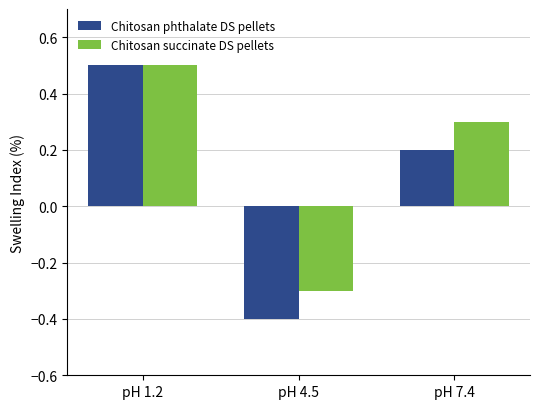

Reading right to left, list all the values displayed in this chart.

Chitosan phthalate DS pellets: 0.2	-0.4	0.5
Chitosan succinate DS pellets: 0.3	-0.3	0.5